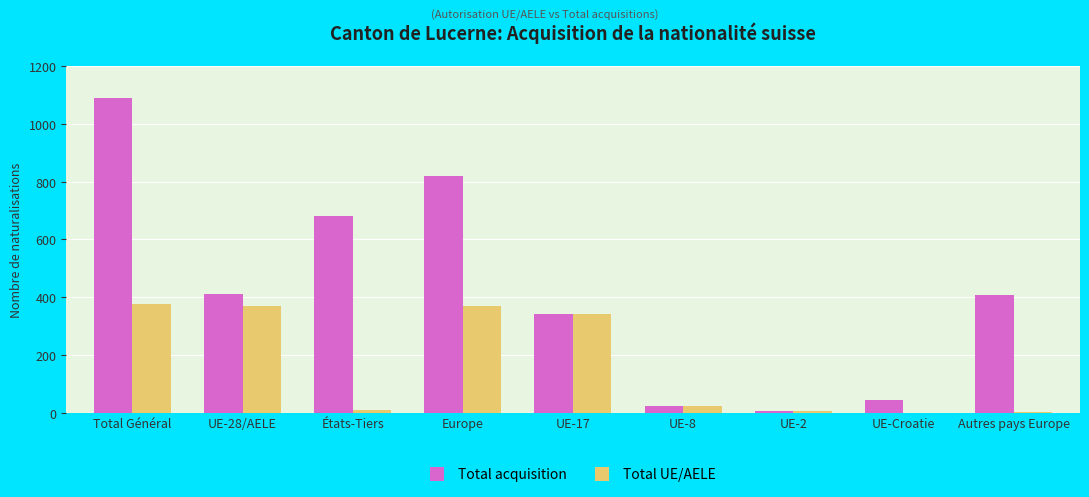

What is the maximum value shown in the chart?

1092